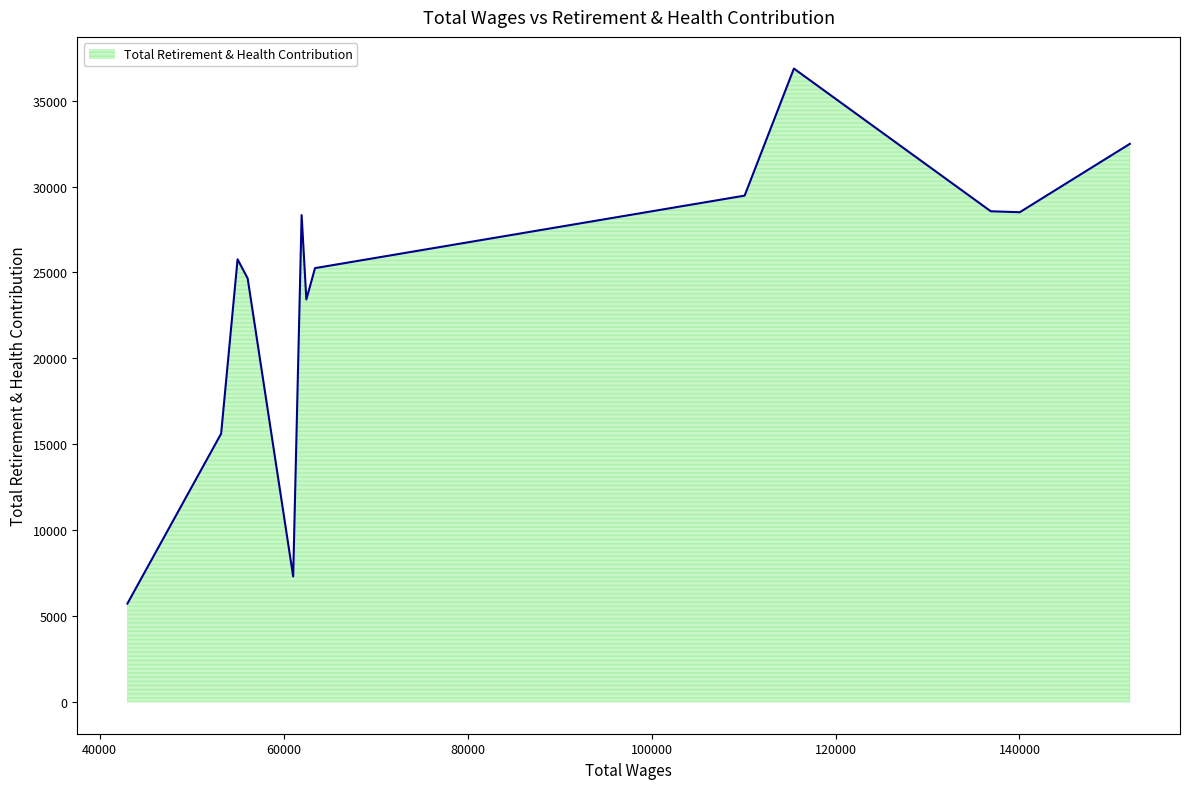

What is the difference between the maximum and minimum values?

31138